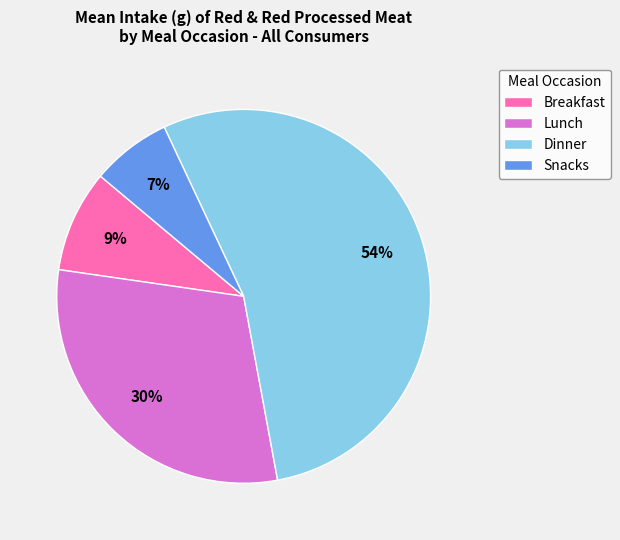

To the nearest percent, what is the difference between the largest and smallest slice percentages?

47%